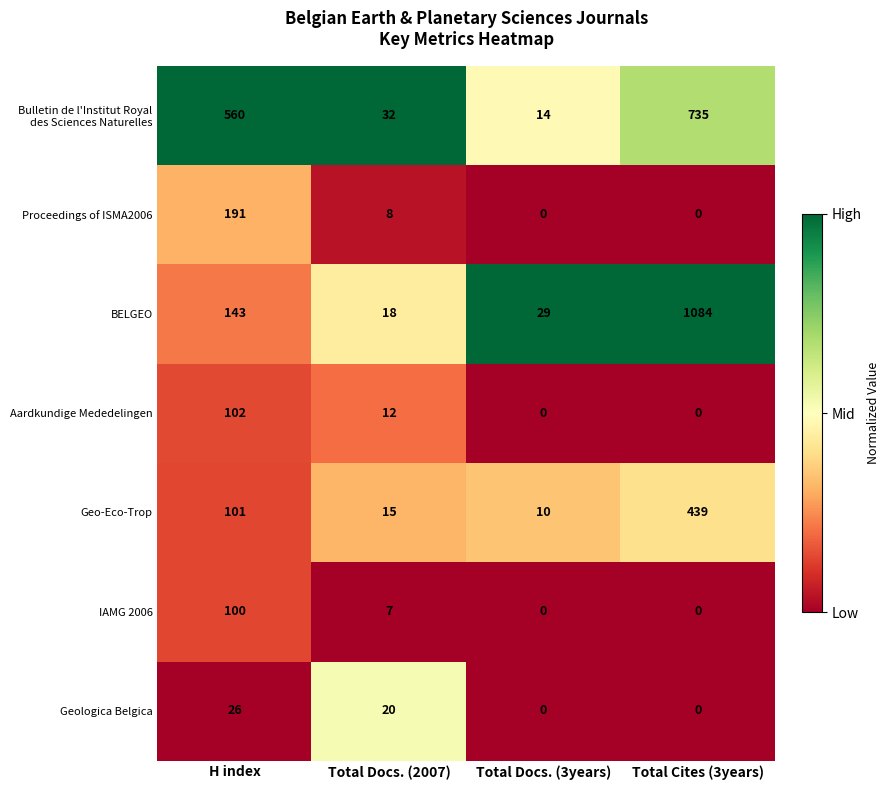

What is the sum of all Geo-Eco-Trop values?

565